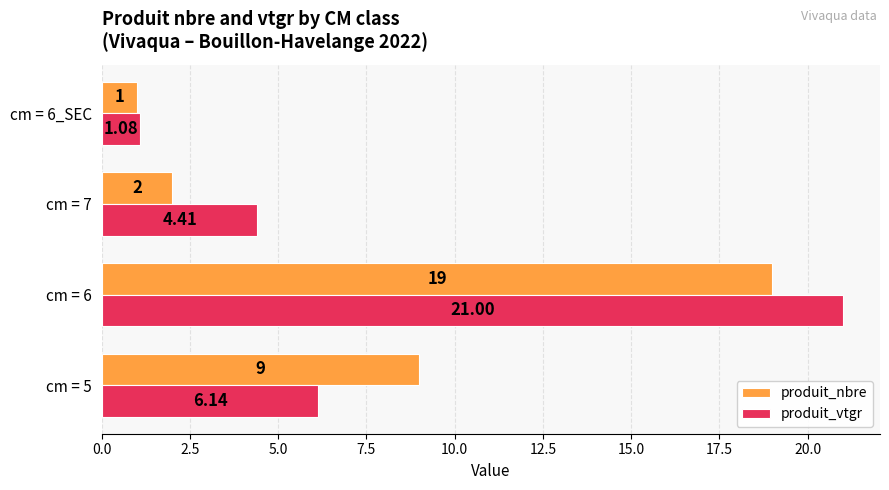

What is the maximum value for produit_vtgr?

21.0